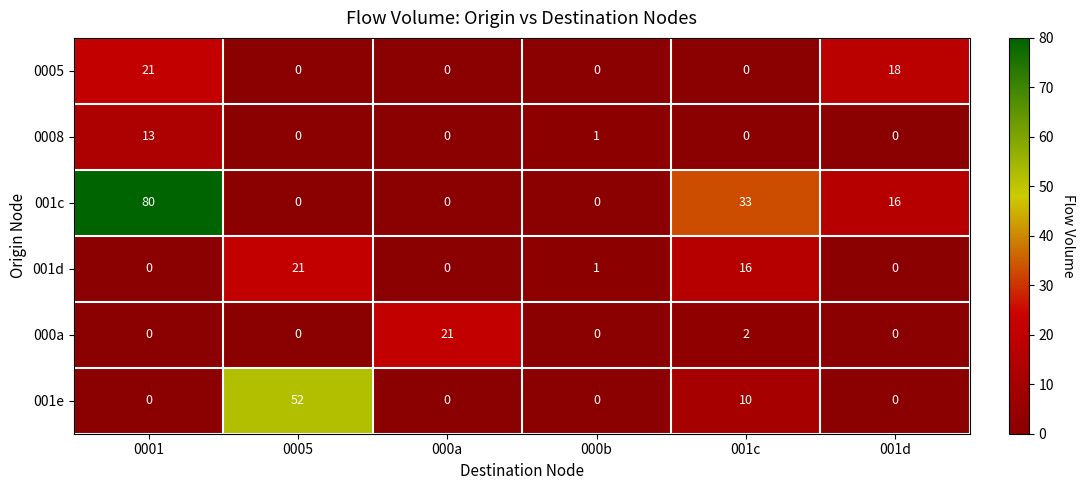

How many 001c values are between 0 and 33?

5